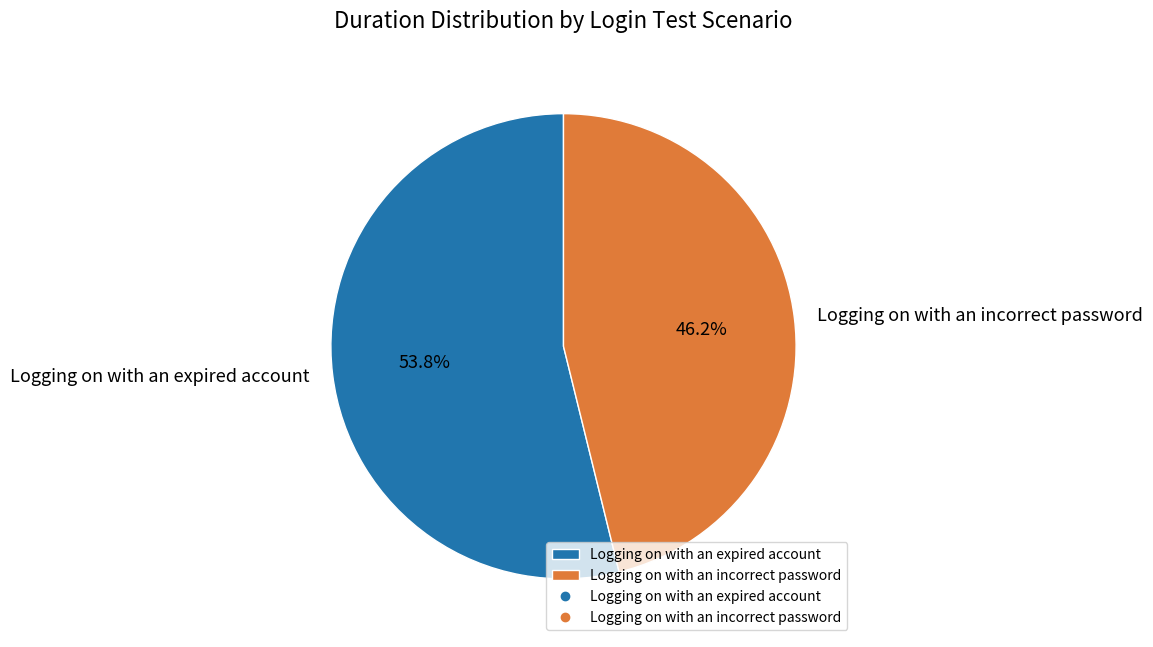

Does Logging on with an expired account represent more than half of the total?

Yes